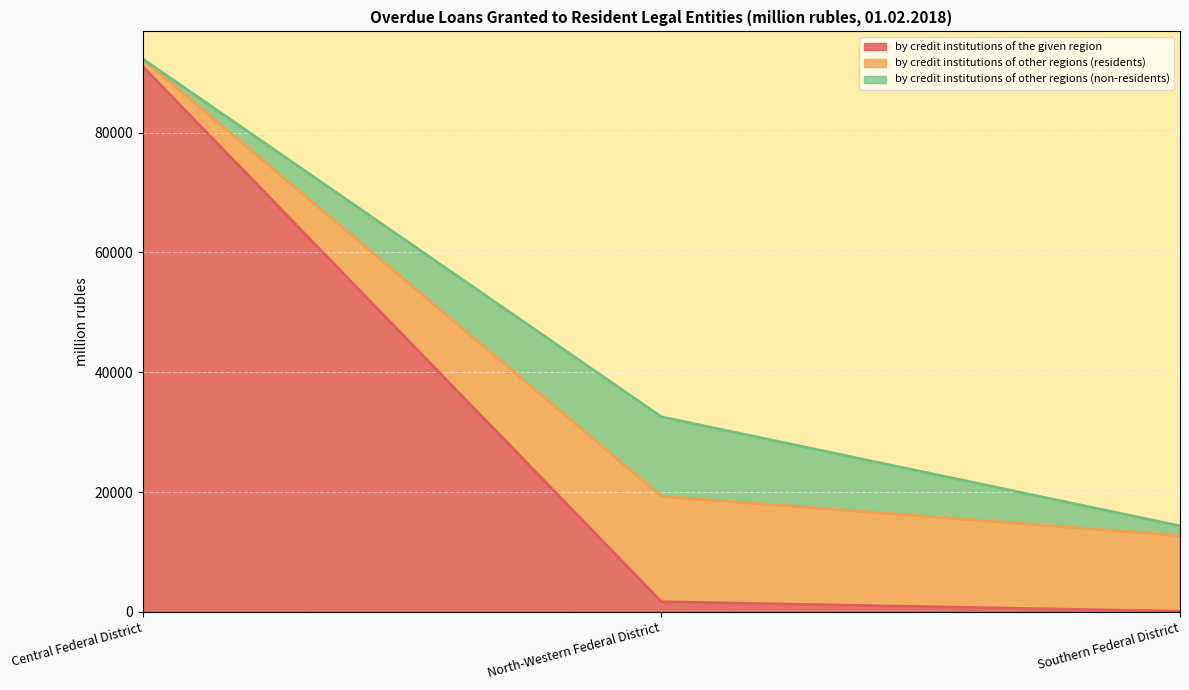

What is the highest value of the by credit institutions of the given region series?

91002